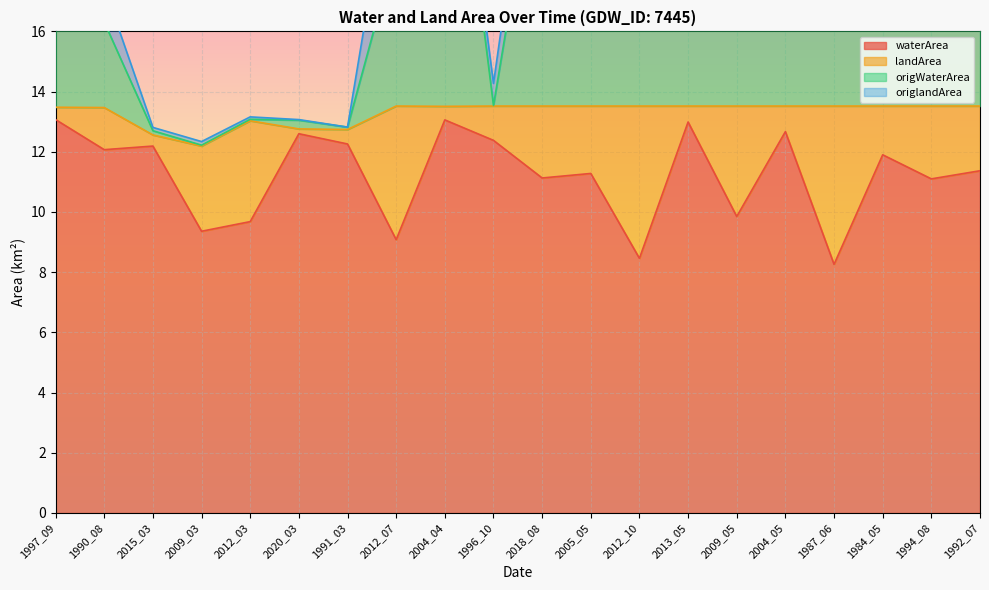

True or false: waterArea has a value of 11.3 at 2005_05.

True